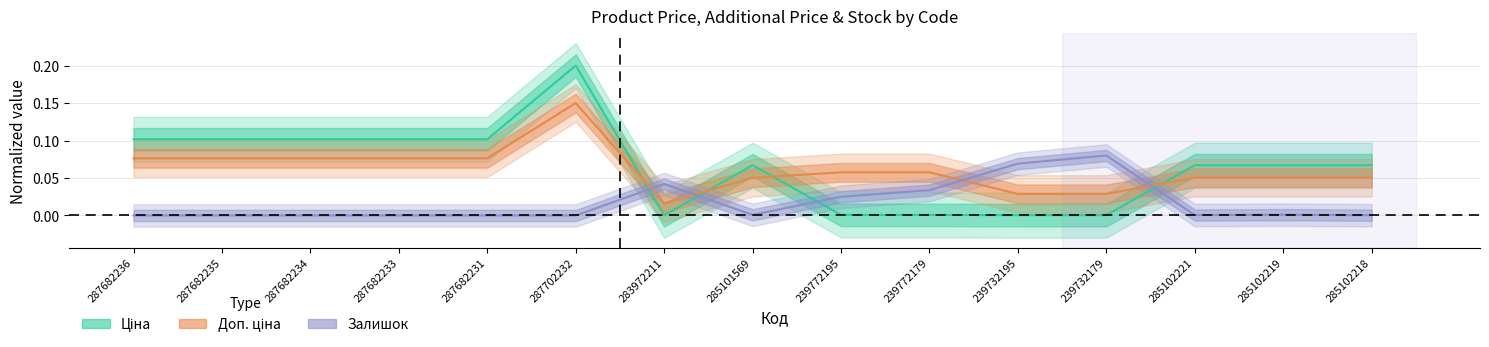

What are all the series names shown in the legend?

Ціна, Доп. ціна, Залишок